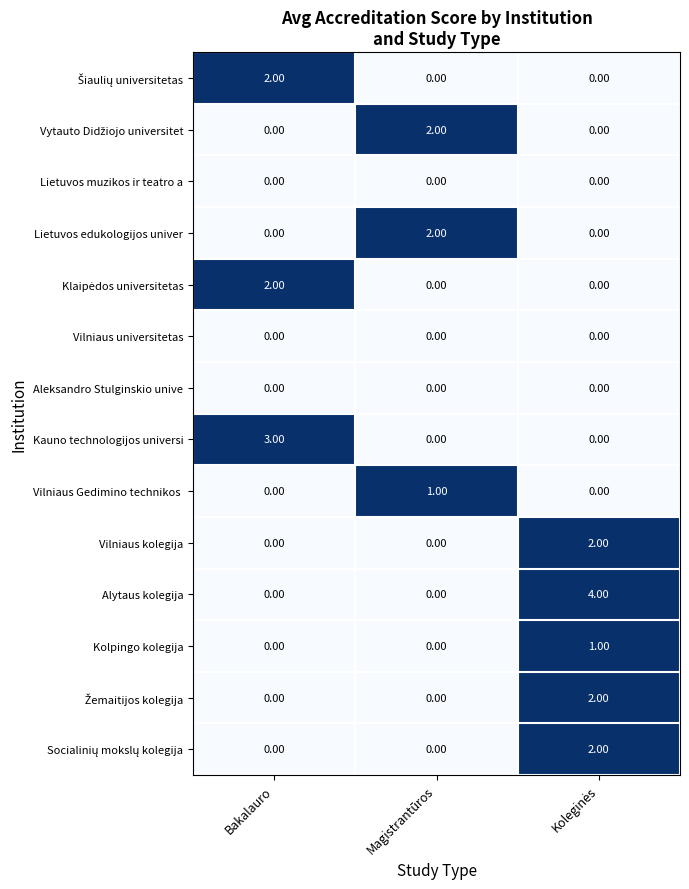

Which series has the largest range (max minus min)?

Alytaus kolegija